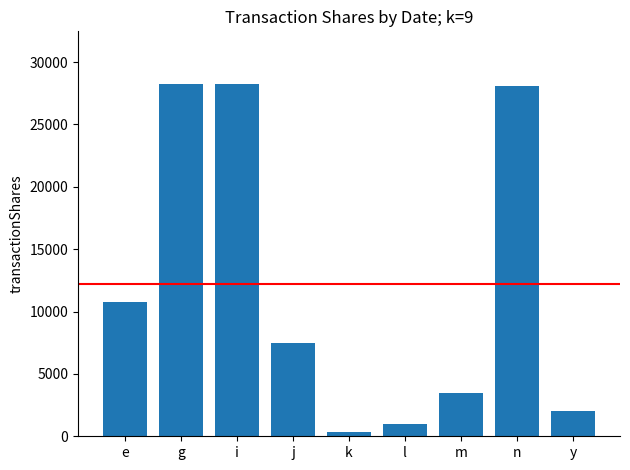

What is the change in value from l to m?

+2542